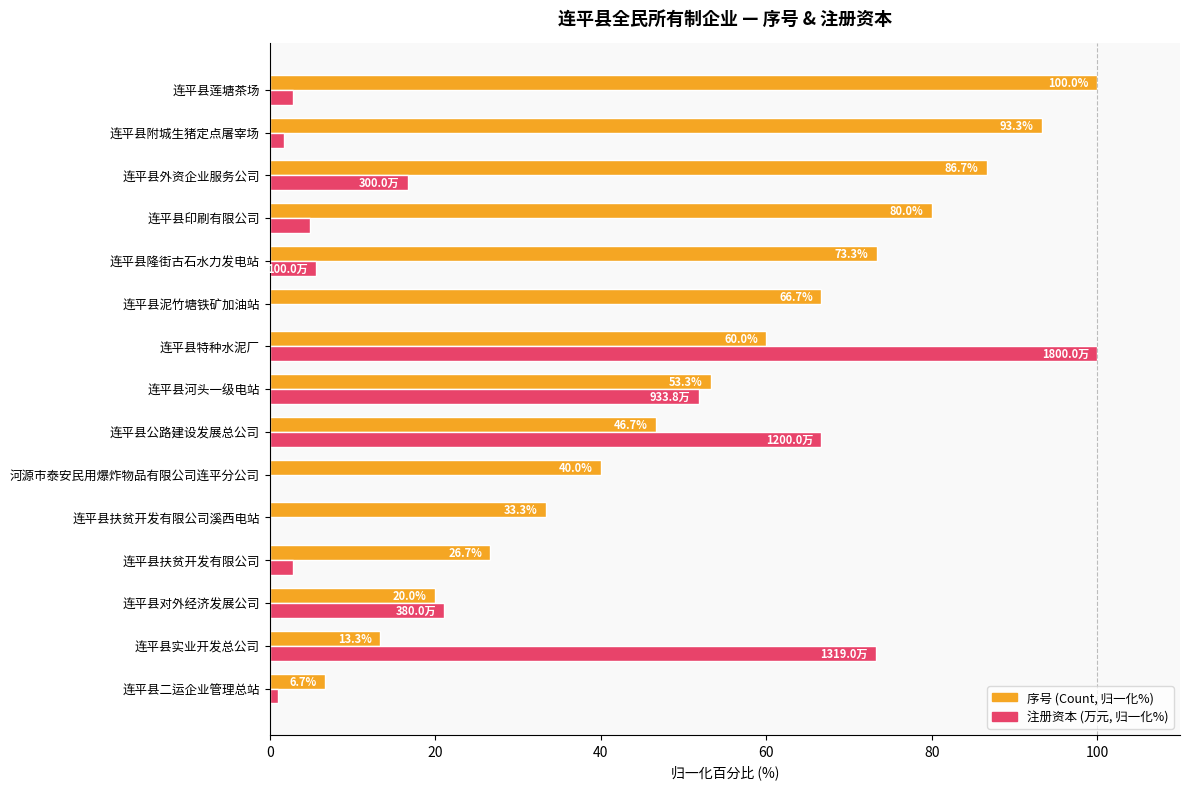

What is the greatest value displayed?

100.0